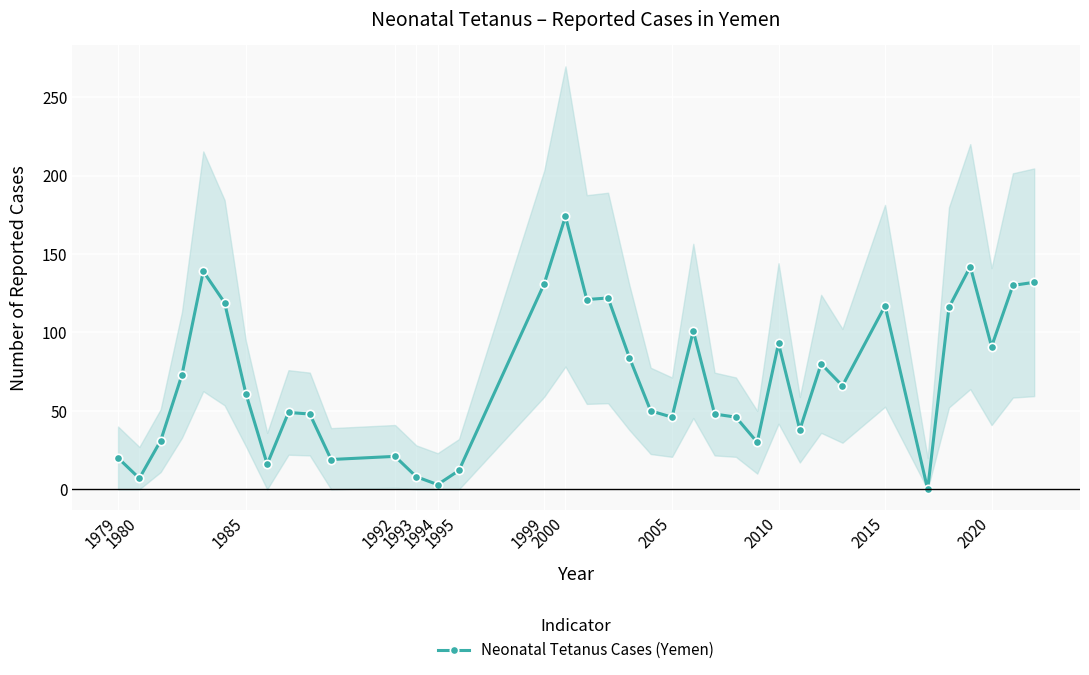

What is the highest value of the Neonatal Tetanus Cases (Yemen) series?

174